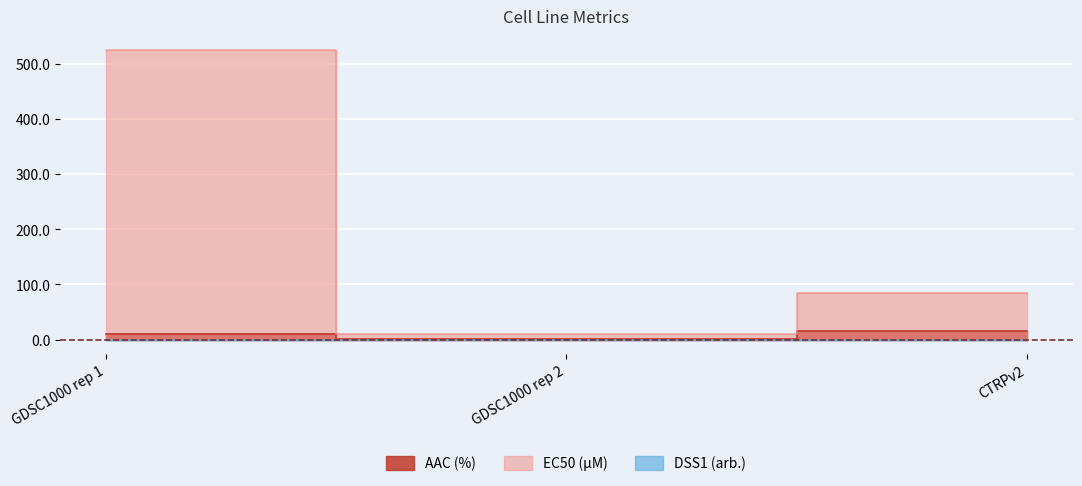

Is it true that AAC (%) equals 0.3 at GDSC1000 rep 2?

False